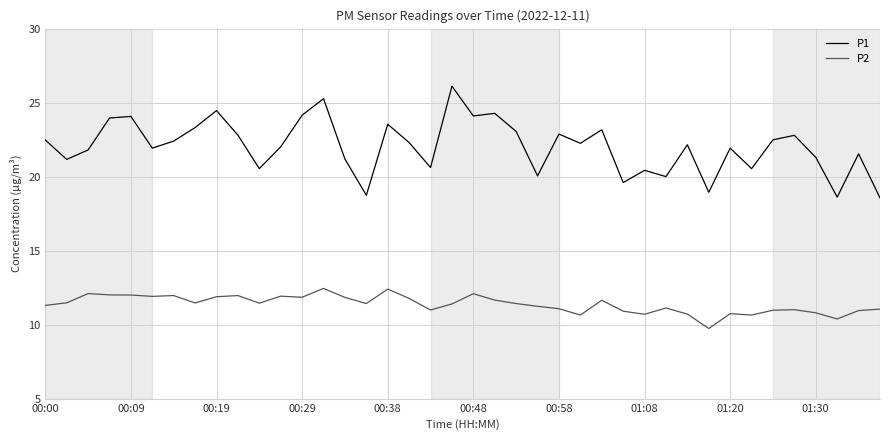

What is the sum of all P1 values?

1362.9